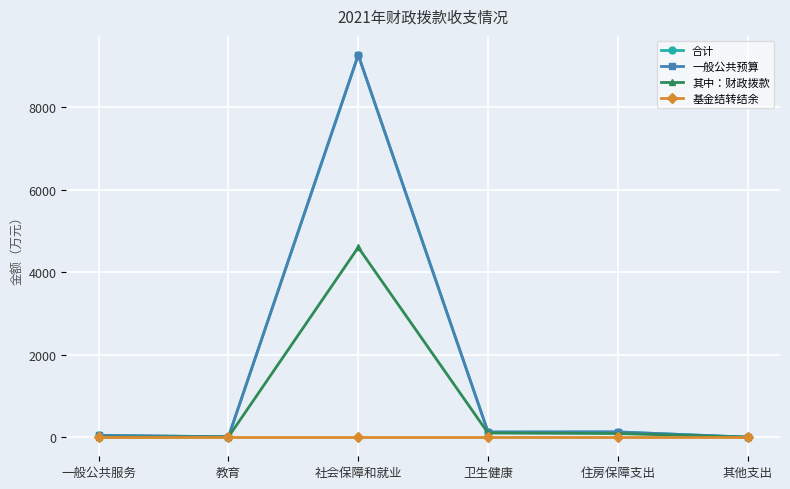

Does the chart have visible grid lines?

Yes